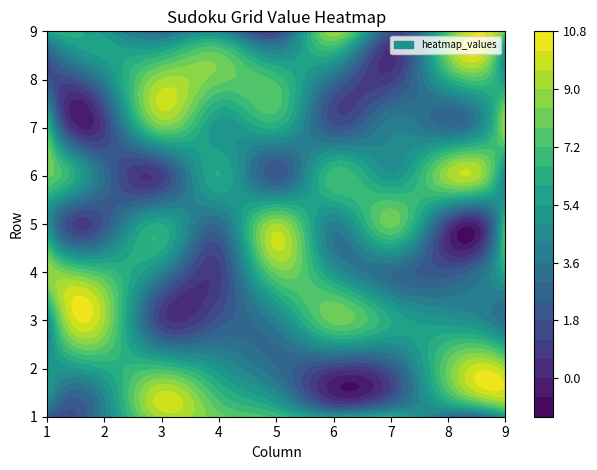

What is the maximum value for 6?

9